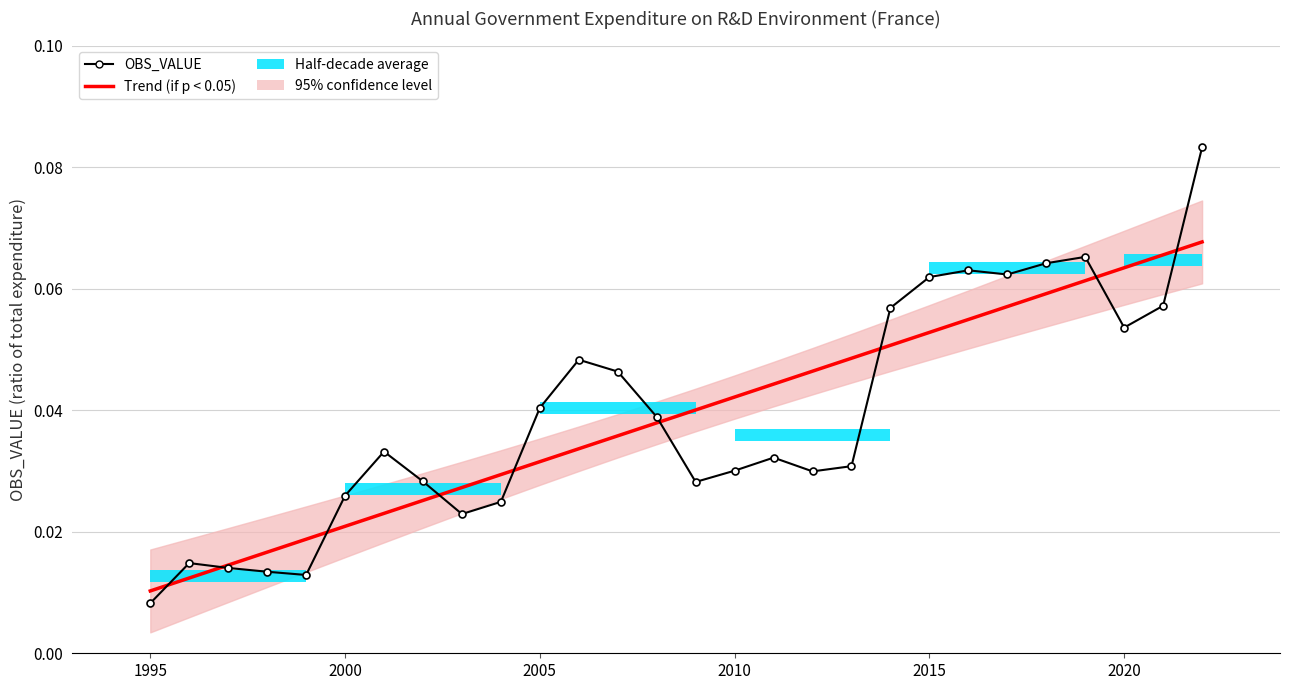

At how many categories does at least one series exceed 0?

28